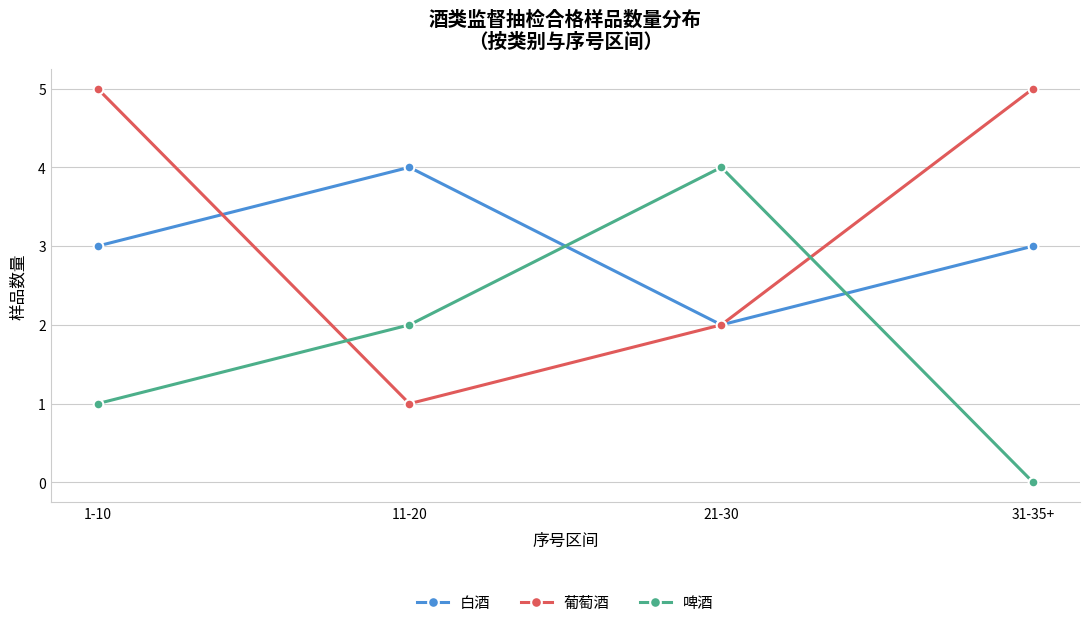

Rank the categories by 啤酒 value from highest to lowest.

21-30, 11-20, 1-10, 31-35+